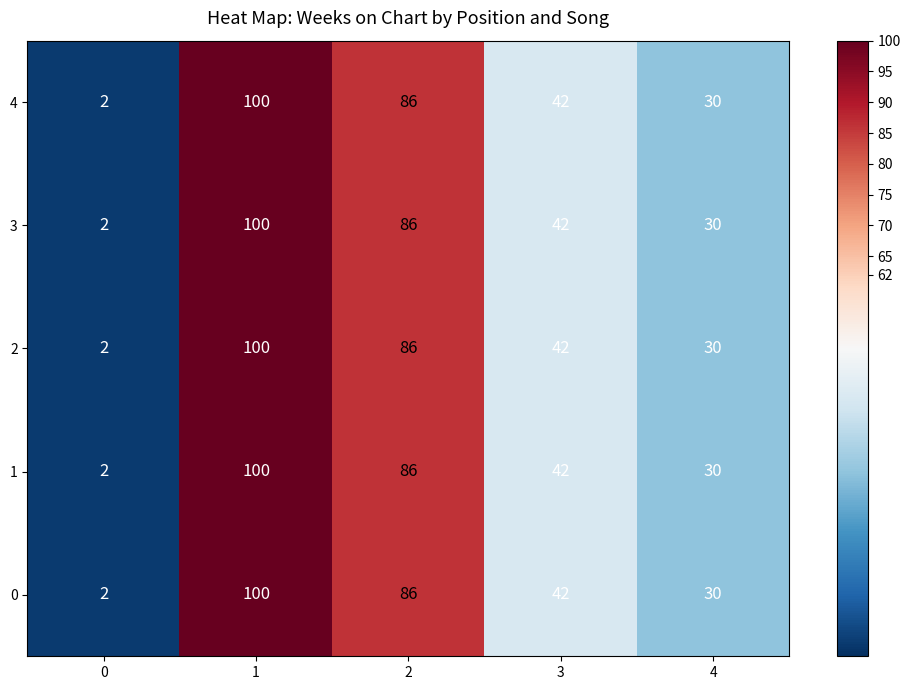

How many 3 values are between 30 and 86?

3